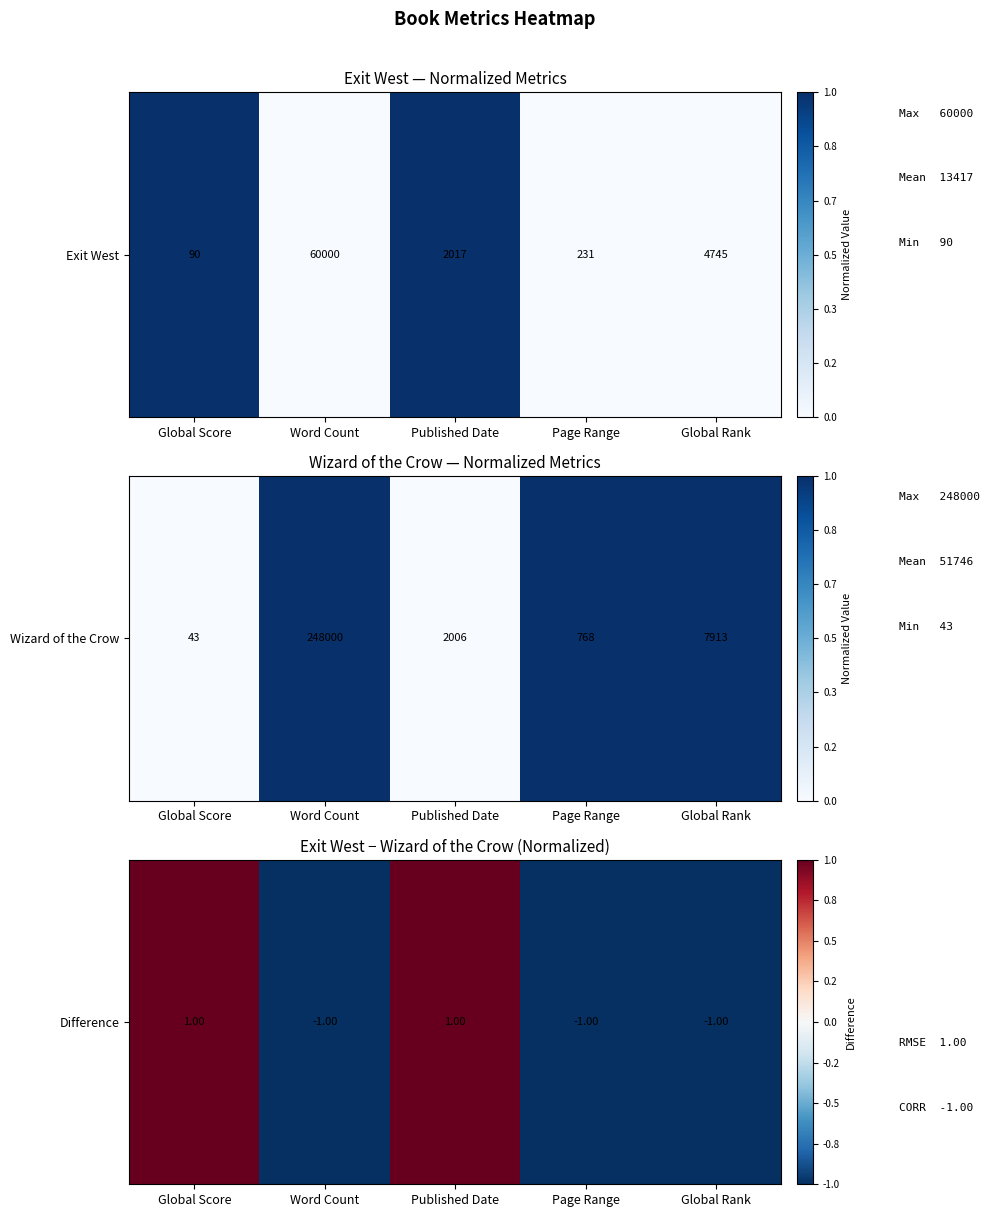

Reading left to right, what are all the values shown in this chart?

1	-1	1	-1	-1